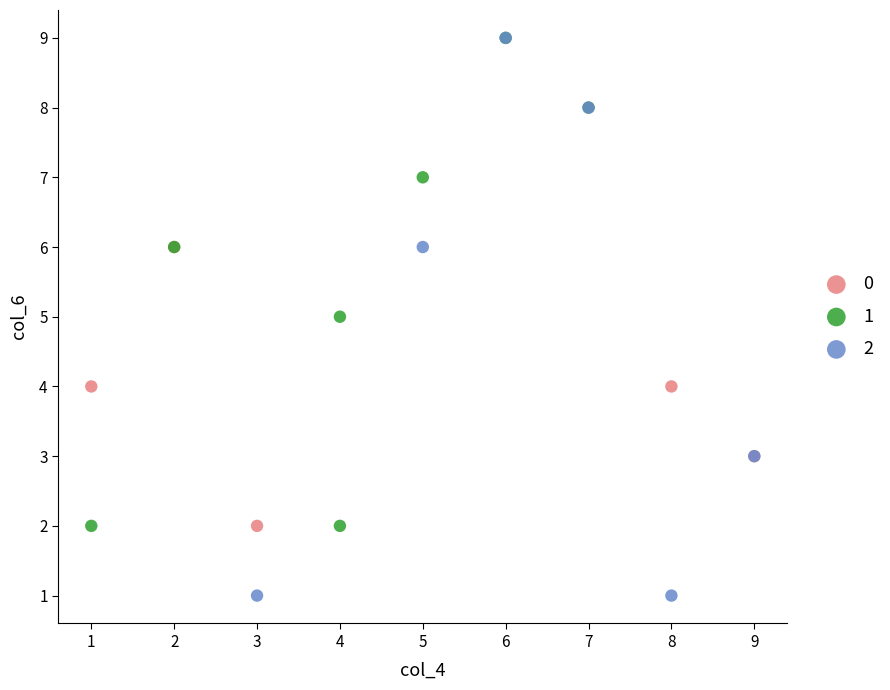

What are all the series names shown in the legend?

0, 1, 2